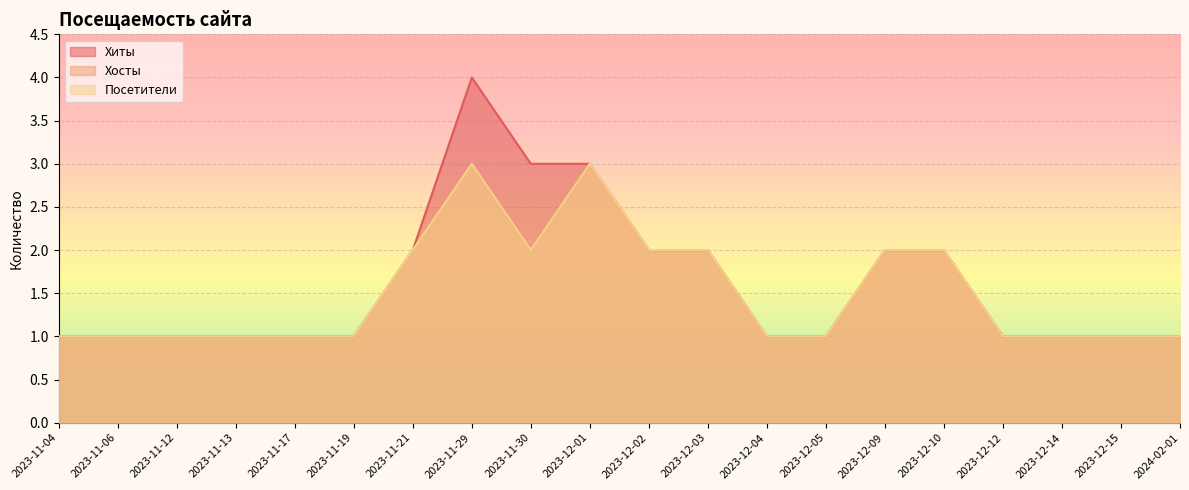

What are all the series names shown in the legend?

Хиты, Хосты, Посетители